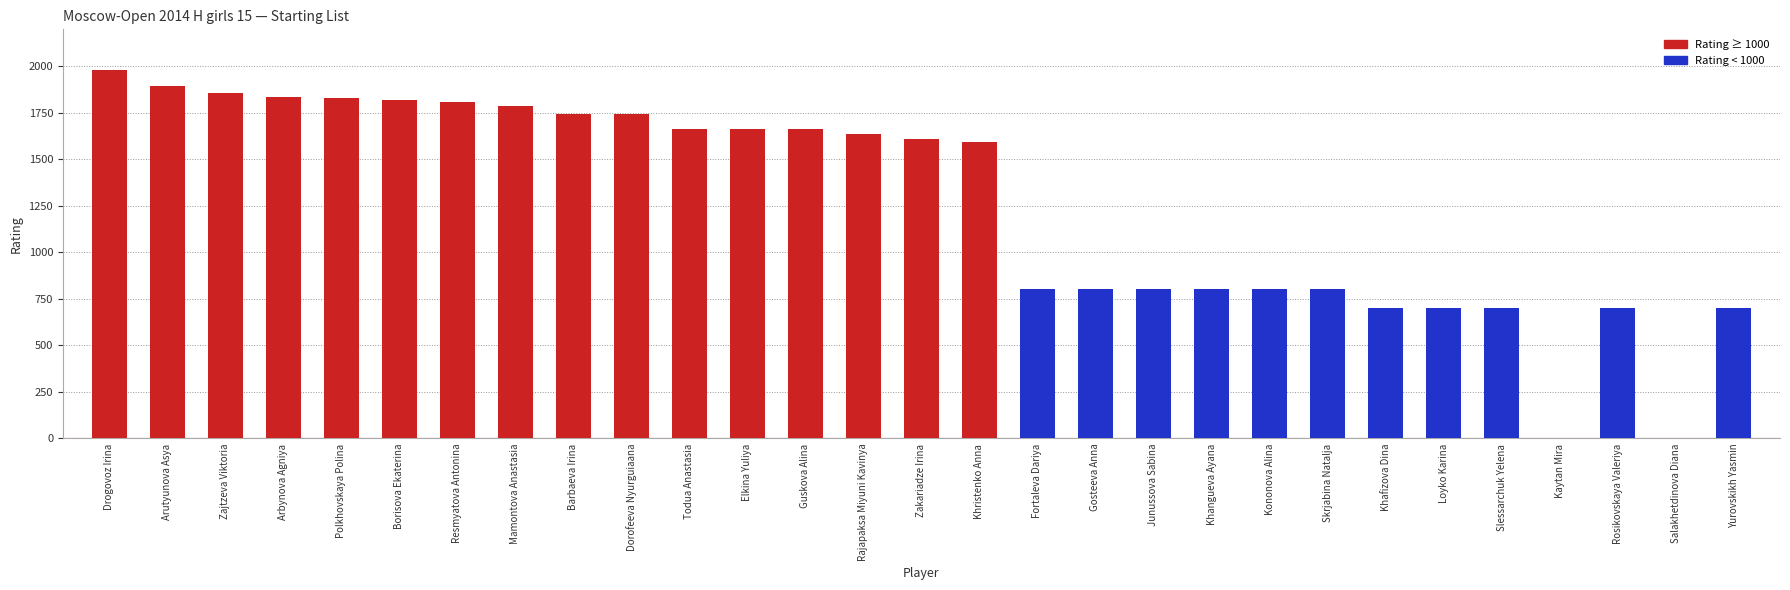

At how many categories does at least one series exceed 1238?

16